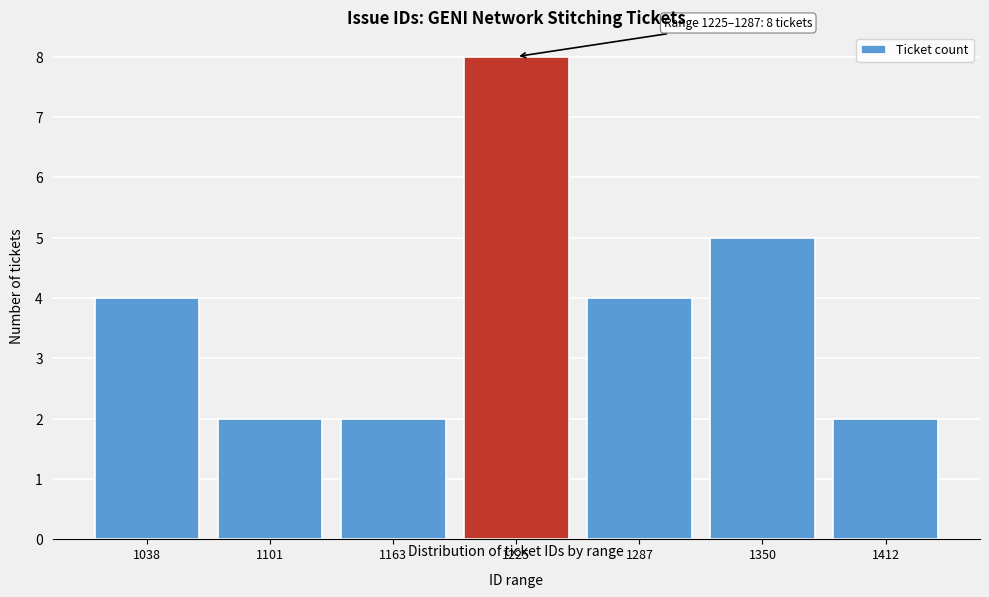

Reading right to left, list all the values displayed in this chart.

1412=2	1350=5	1287=4	1225=8	1163=2	1101=2	1038=4